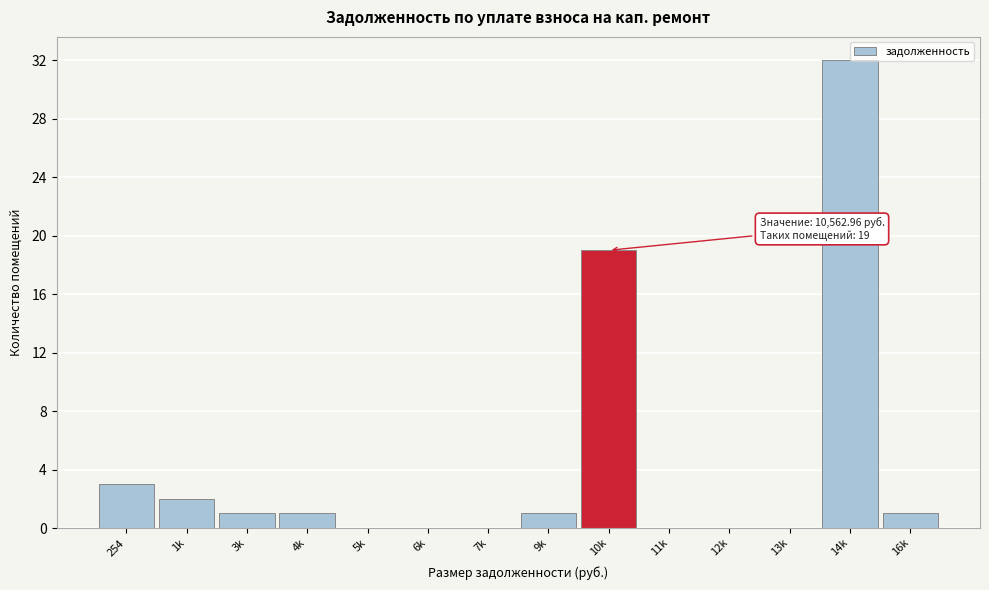

At which category does the chart reach its peak across all series?

14k